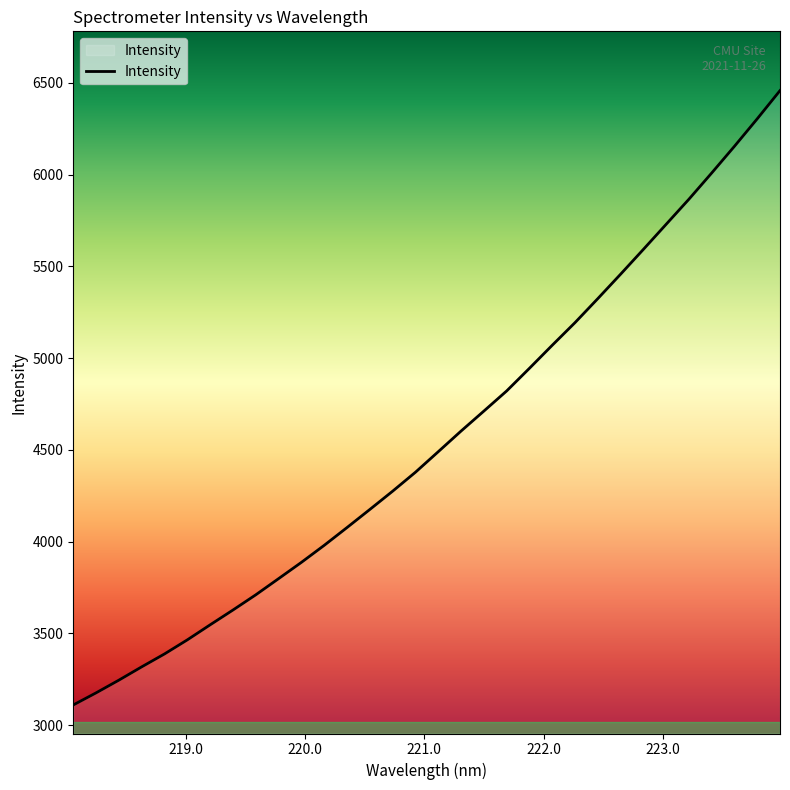

How many values exceed 4490?

16